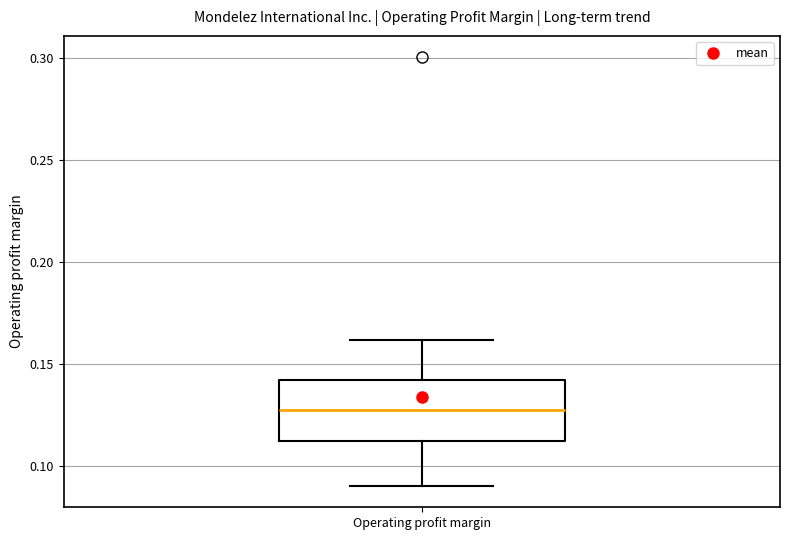

Read this box plot against the y-axis: the position of the median line, the range covered by the box, and the ends of both whiskers. The values are not printed on the chart, so give them approximately, as read against the axis.

median 0.13, box 0.11 to 0.14, whiskers 0.09 to 0.16